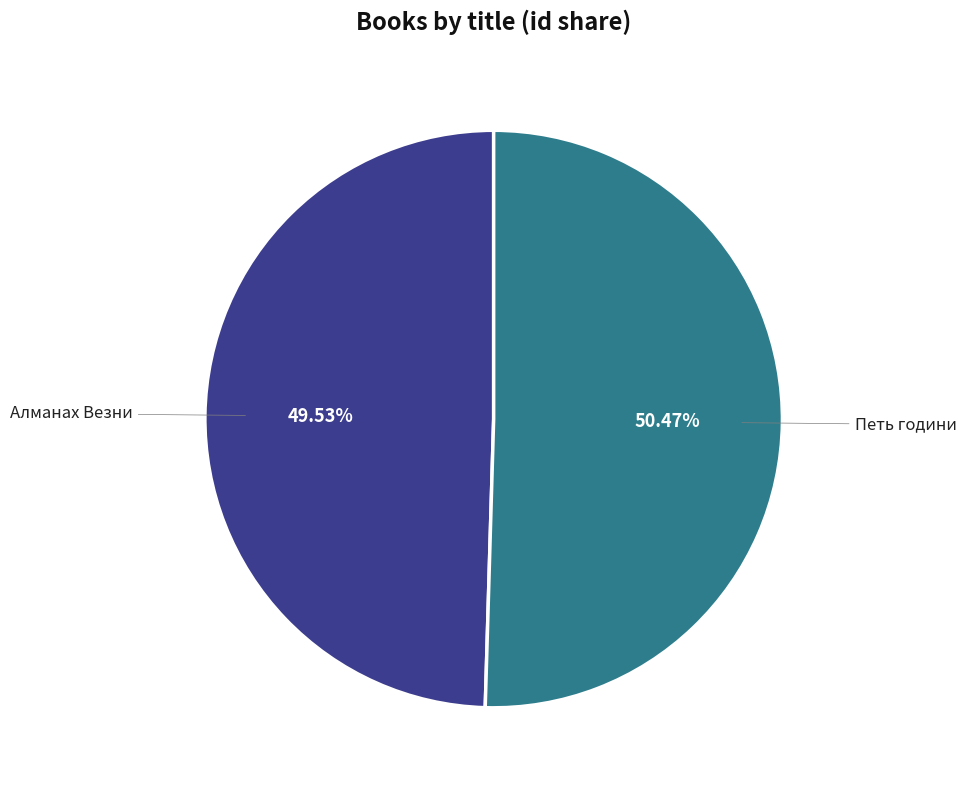

Combined, what portion of the pie is Петь години and Алманах Везни?

100.0%